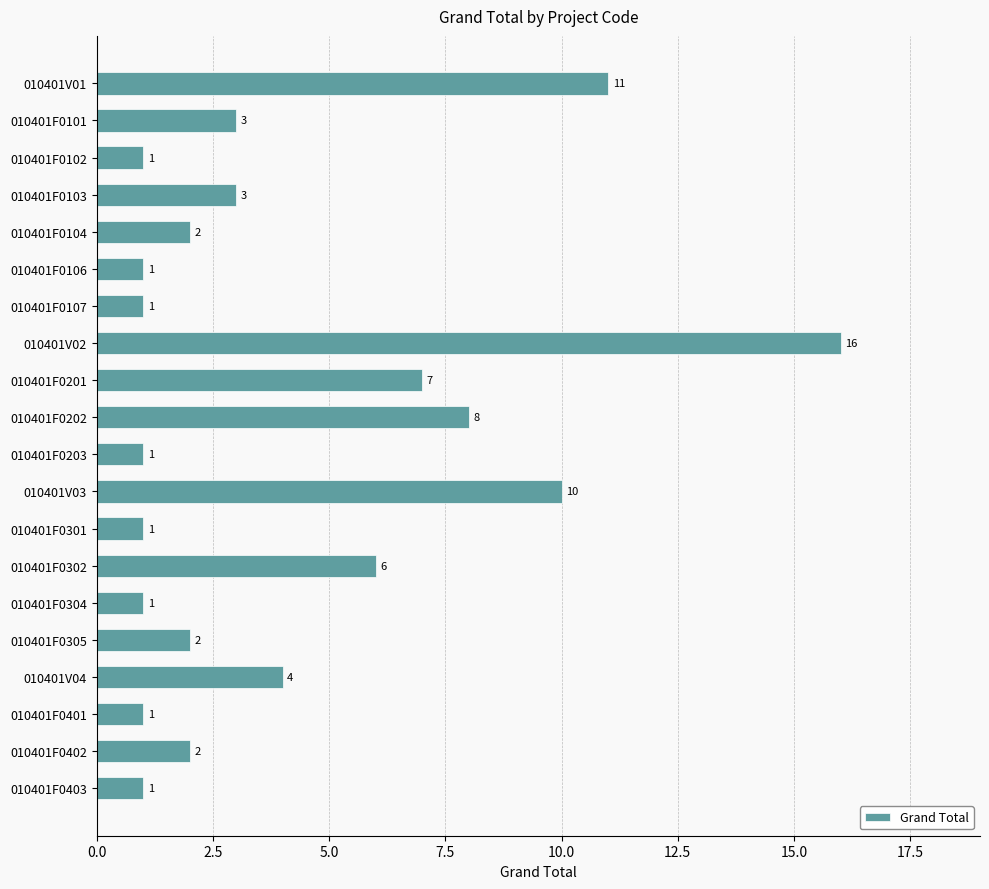

True or false: the data shows 10 at 010401V03.

True